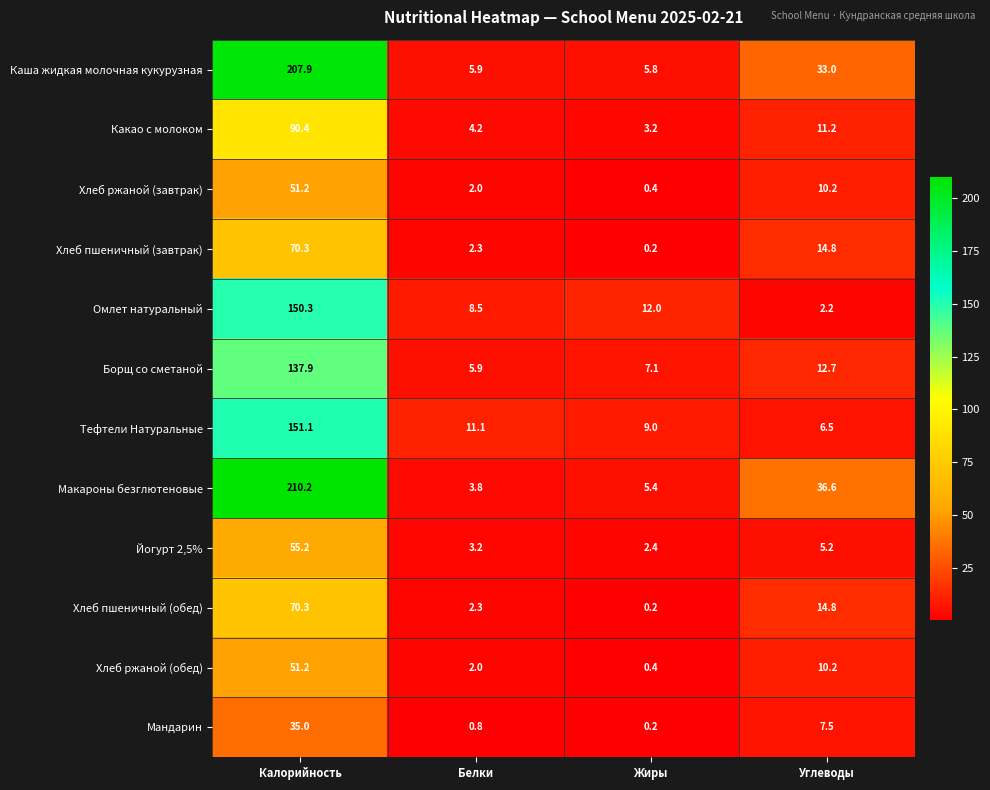

The value of Хлеб пшеничный (завтрак) at Калорийность is 124.5. True or false?

False